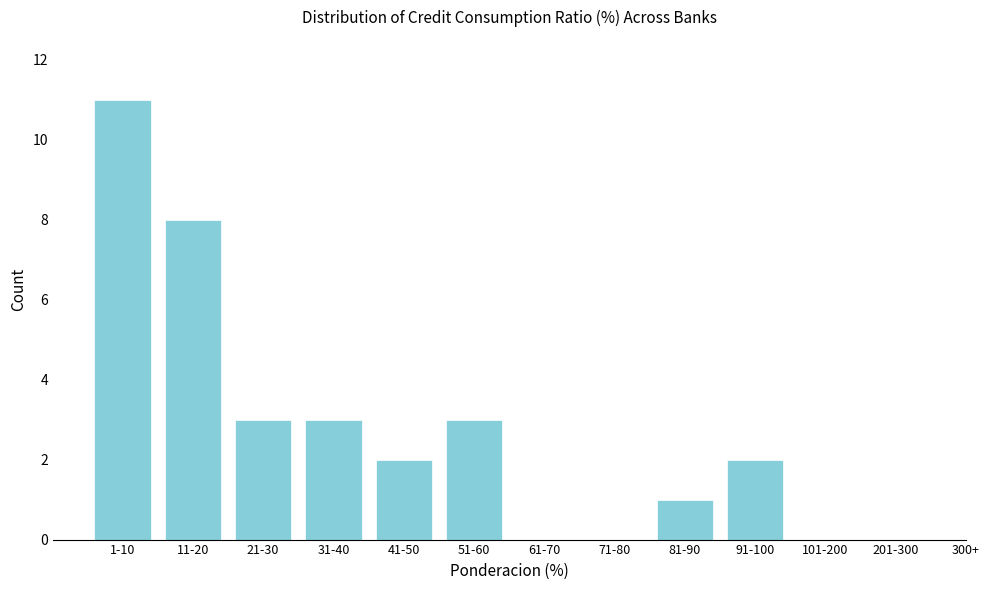

Reading right to left, extract all data points from this chart.

201-300=0	101-200=0	91-100=2	81-90=1	71-80=0	61-70=0	51-60=3	41-50=2	31-40=3	21-30=3	11-20=8	1-10=11